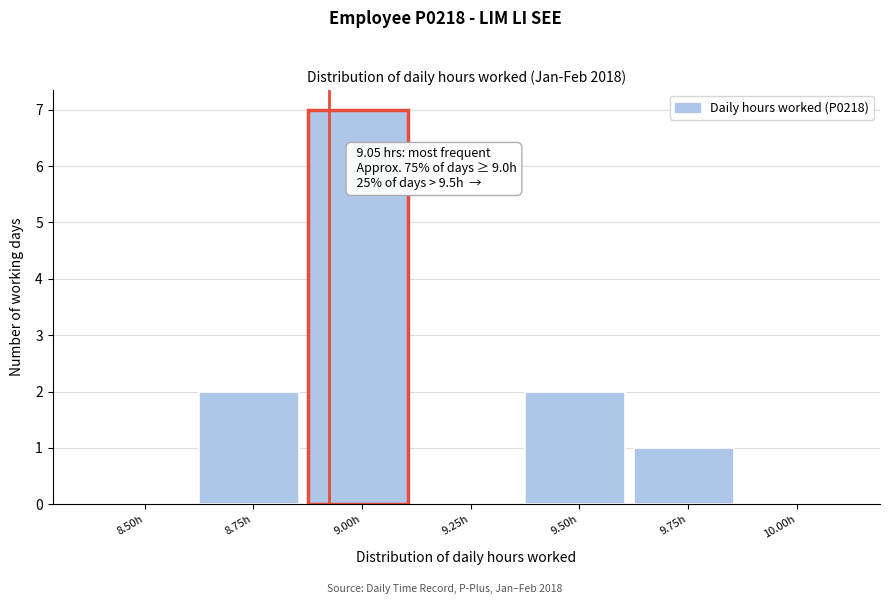

Reading left to right, list all the values displayed in this chart.

8.50h=0	8.75h=2	9.00h=7	9.25h=0	9.50h=2	9.75h=1	10.00h=0